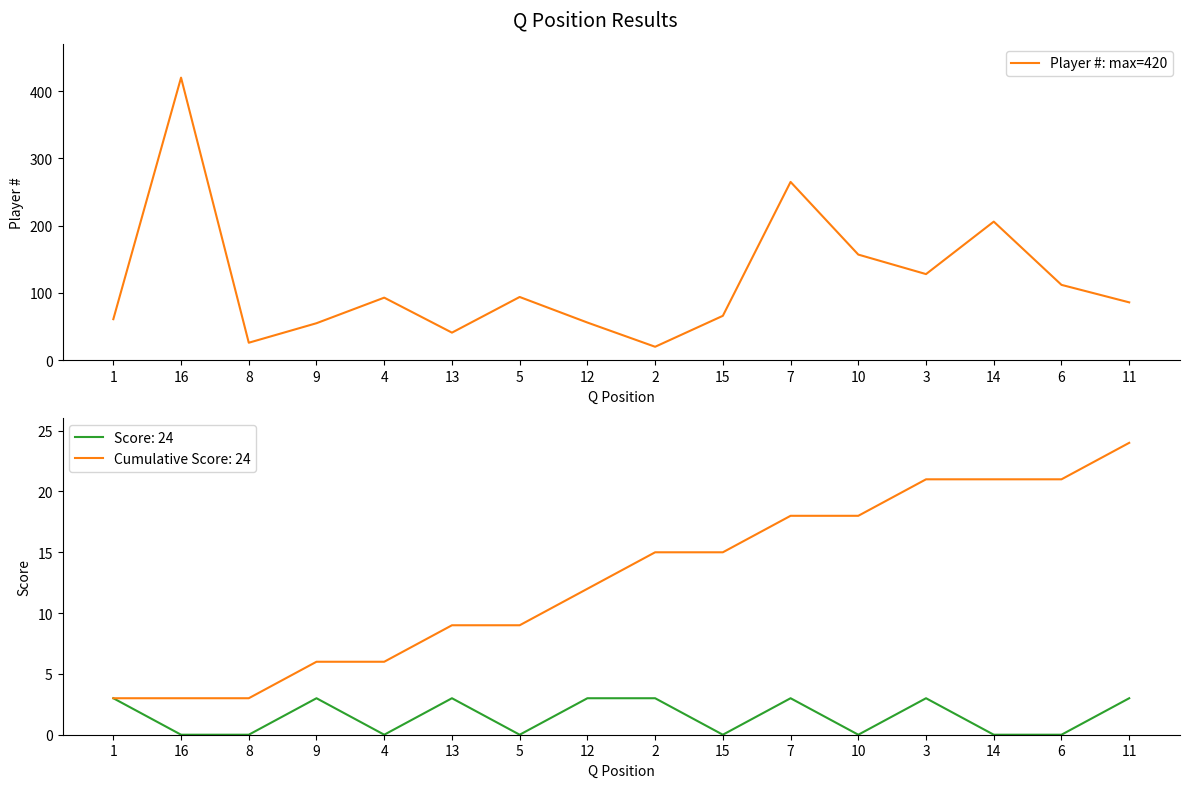

How many values exceed 93?

7